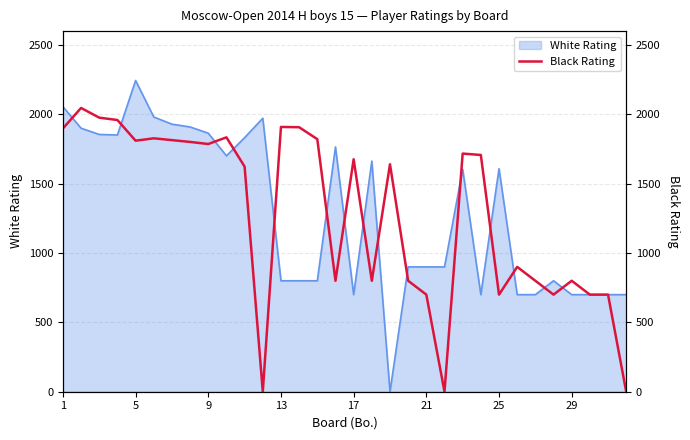

What is the highest value of the White Rating series?

2244